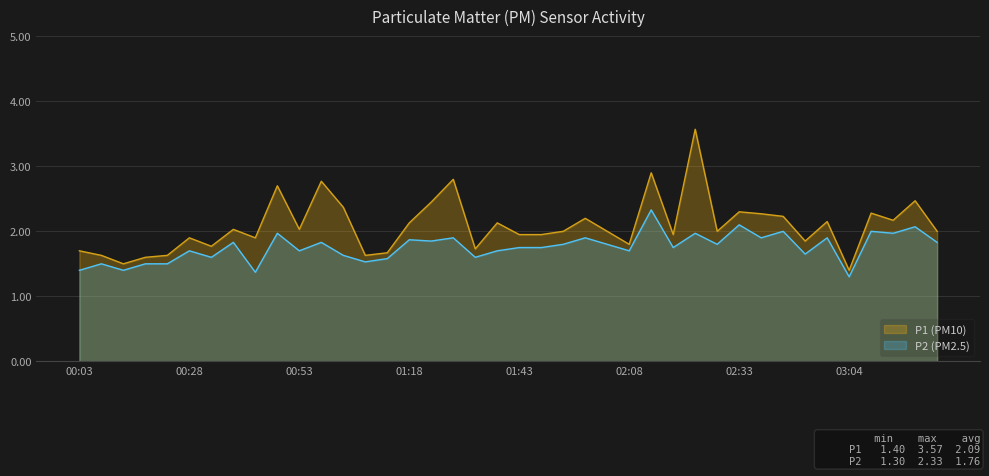

Reading right to left, list all the values displayed in this chart.

P1: 2.0	2.5	2.2	2.3	1.4	2.1	1.9	2.2	2.3	2.3	2.0	3.6	1.9	2.9	1.8	2.0	2.2	2.0	1.9	1.9	2.1	1.7	2.8	2.5	2.1	1.7	1.6	2.4	2.8	2.0	2.7	1.9	2.0	1.8	1.9	1.6	1.6	1.5	1.6	1.7
P2: 1.8	2.1	2.0	2.0	1.3	1.9	1.6	2.0	1.9	2.1	1.8	2.0	1.8	2.3	1.7	1.8	1.9	1.8	1.8	1.8	1.7	1.6	1.9	1.9	1.9	1.6	1.5	1.6	1.8	1.7	2.0	1.4	1.8	1.6	1.7	1.5	1.5	1.4	1.5	1.4